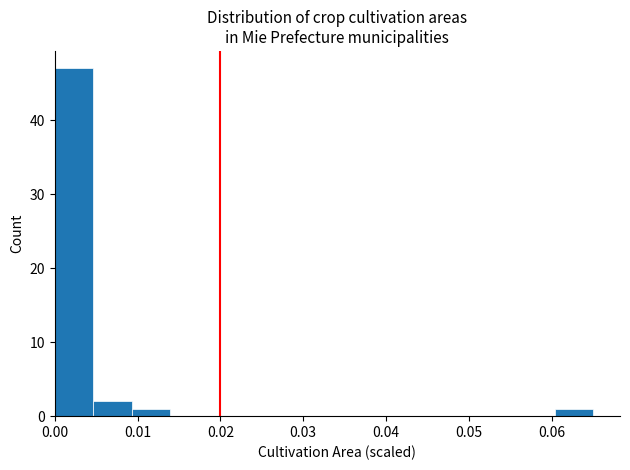

How tall is the bar that spans 0.060 to 0.065 on the x-axis? Neither the bar edges nor the heights are printed on the chart, so give them approximately, as read against the axes.

1